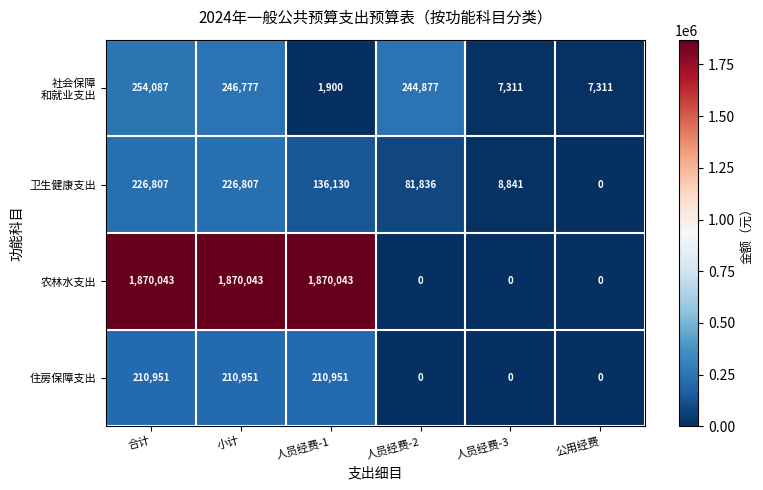

What is the difference between the highest and lowest values at 人员经费-3?

8841